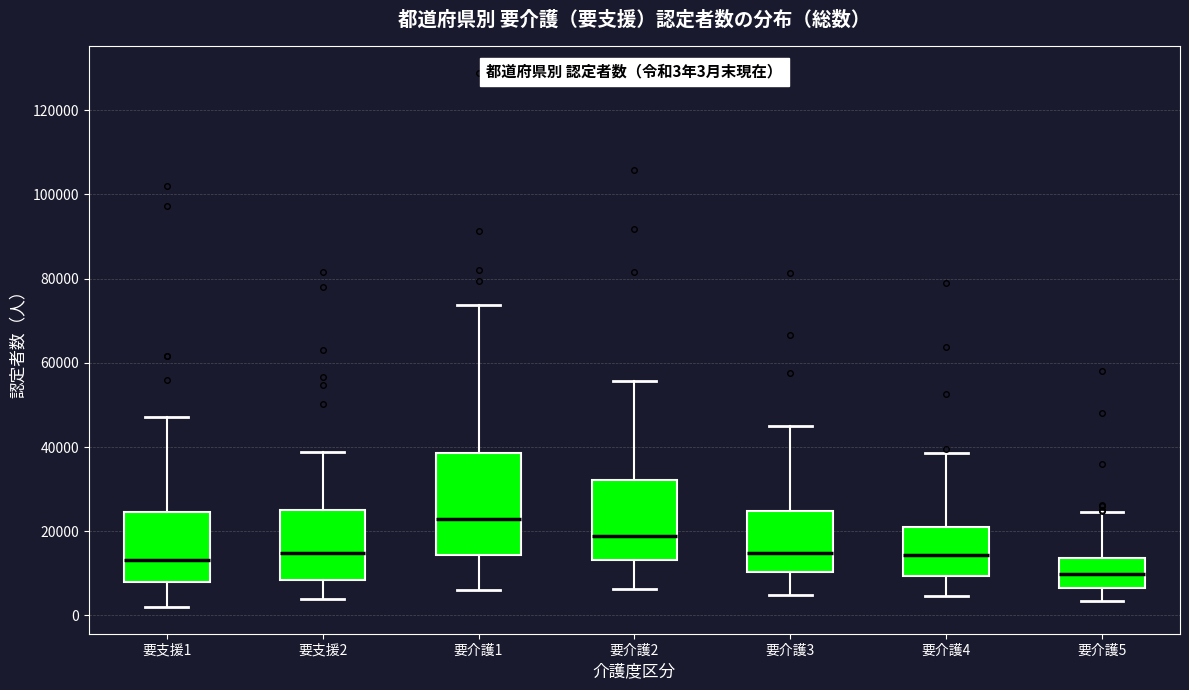

Which box's median line is the lowest?

要介護5